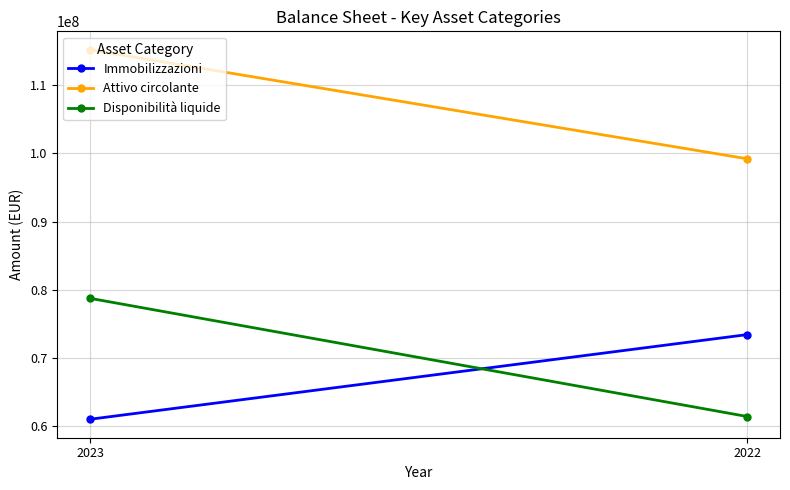

What is the minimum value shown in the chart?

61020189